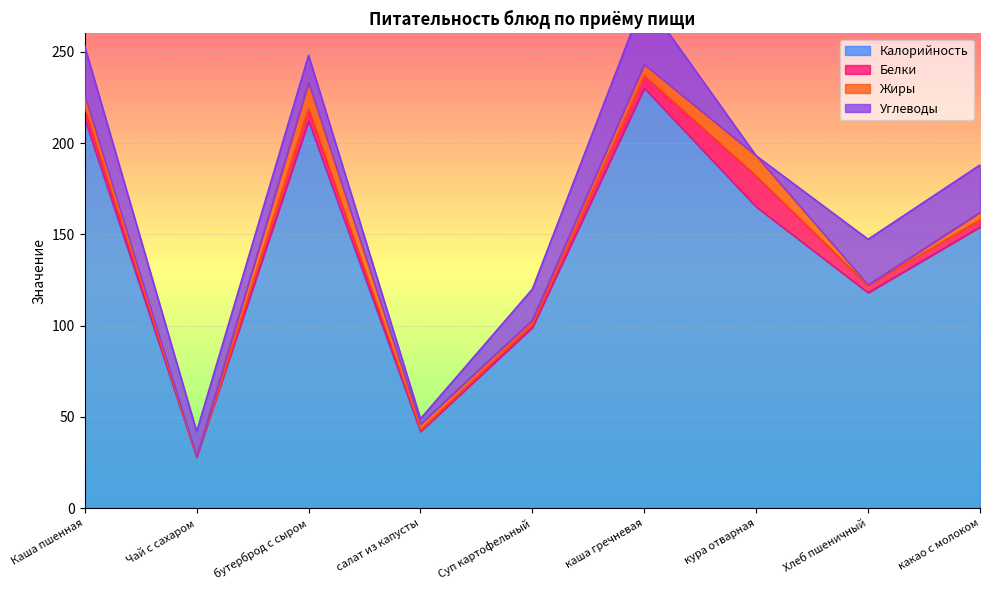

Reading left to right, what are all the values shown in this chart?

Калорийность: 213.0	28.0	212.0	42.0	99.0	230.0	165.0	118.0	154.0
Белки: 6.0	0.0	7.0	1.0	2.0	7.0	17.0	4.0	4.0
Жиры: 7.0	0.0	14.0	3.0	2.0	6.0	11.0	0.3	4.0
Углеводы: 27.0	14.0	15.0	3.0	17.0	36.0	0.0	25.0	26.0